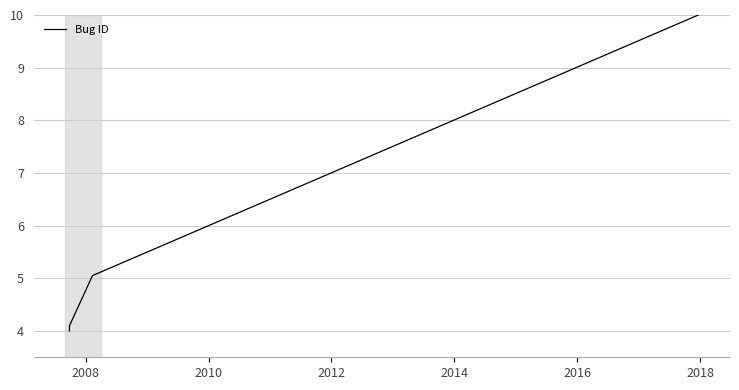

Does the chart display data point markers on the line(s)?

No